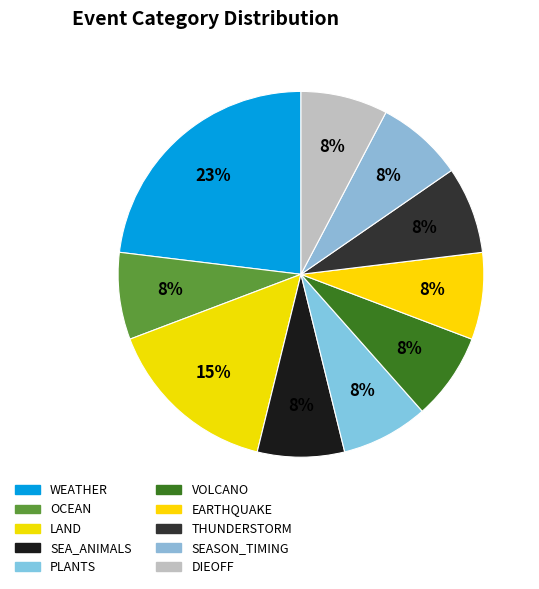

To the nearest percent, what portion does PLANTS represent?

8%